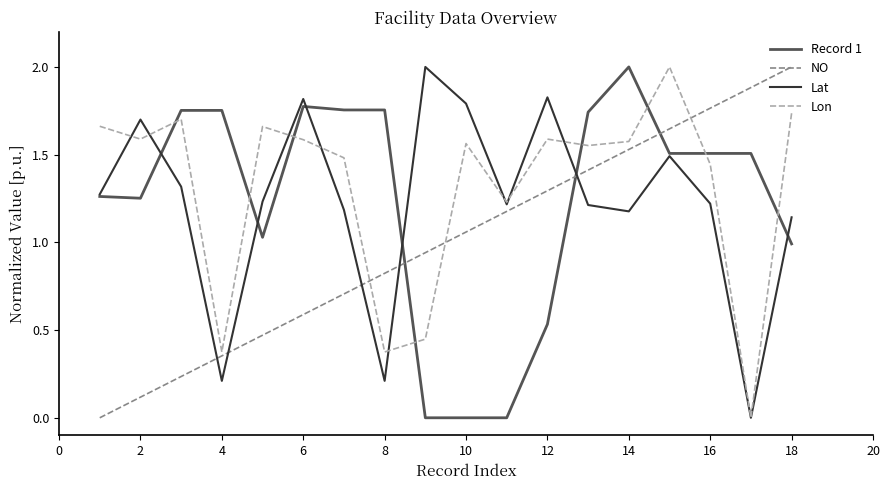

After their last crossing, which series has the higher values: Record 1 or Lon?

Lon